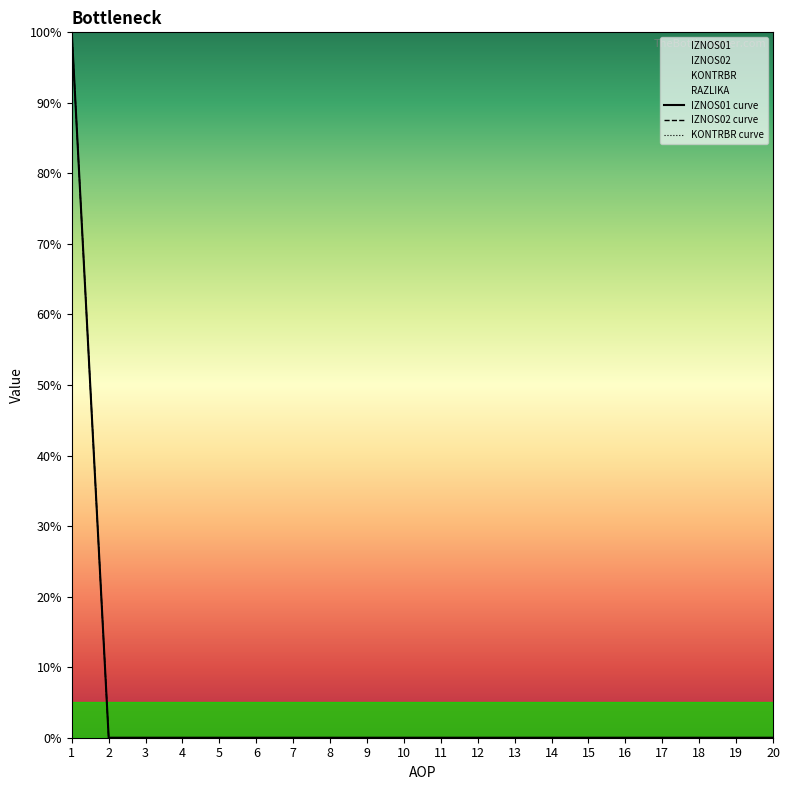

True or false: RAZLIKA has more than 2 points higher than both neighbors.

False